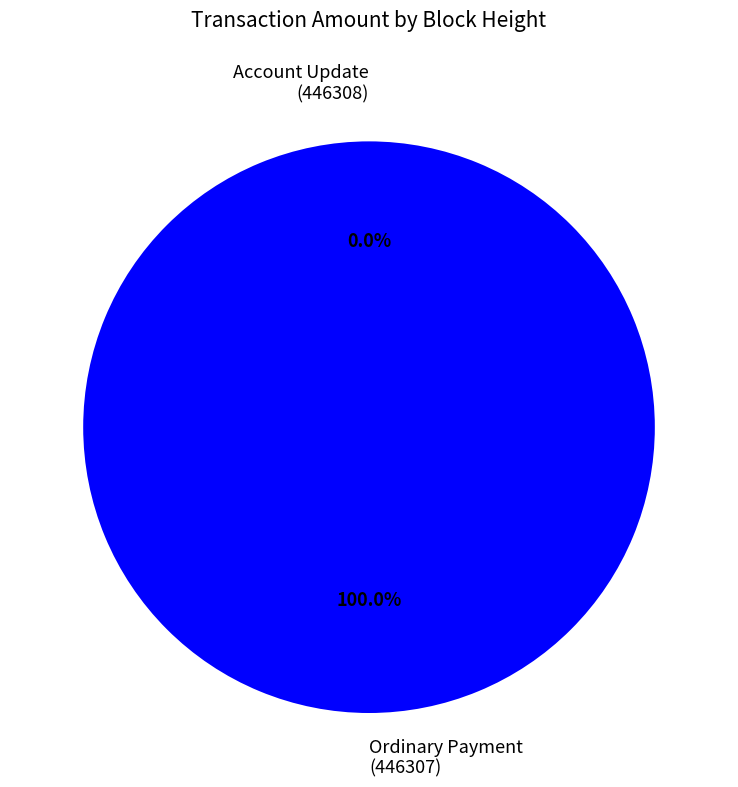

Combined, what portion of the pie is 446308 and 446307?

100.0%